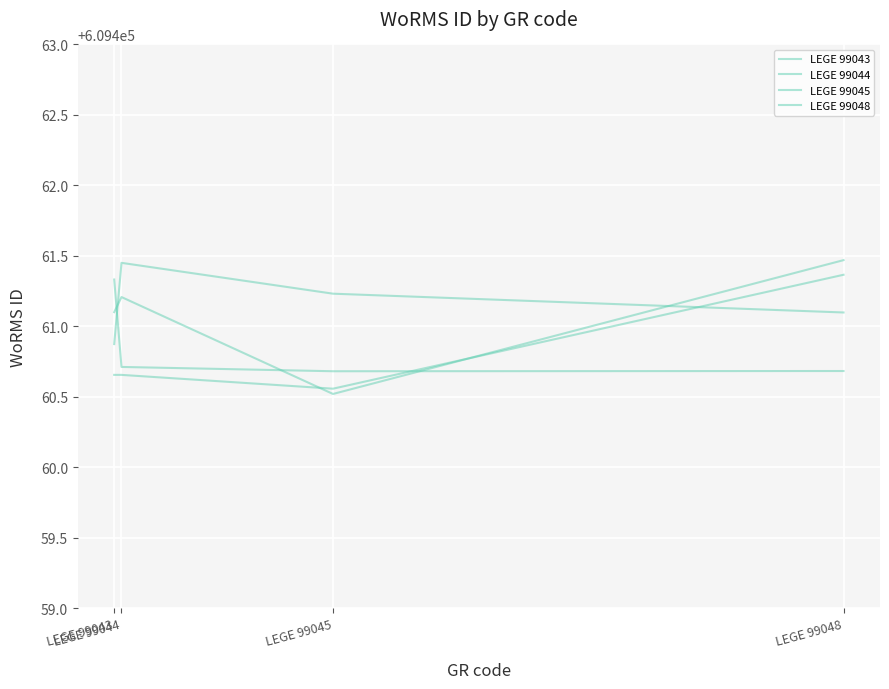

Reading left to right, transcribe all the data shown in this chart.

LEGE 99043: 609460.9	609461.5	609461.2	609461.1
LEGE 99044: 609460.7	609460.7	609460.6	609461.4
LEGE 99045: 609461.1	609461.2	609460.5	609461.5
LEGE 99048: 609461.3	609460.7	609460.7	609460.7